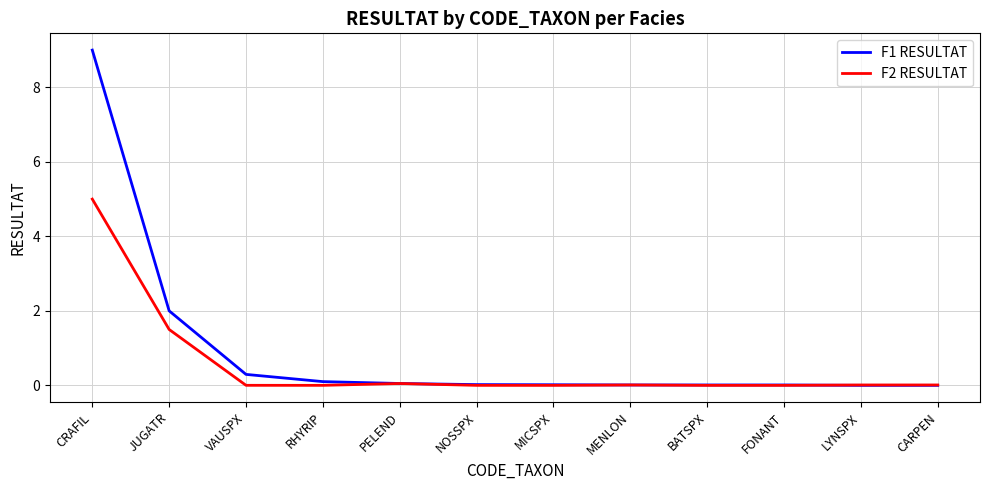

Is it true that F1 RESULTAT equals 0.0 at CARPEN?

True